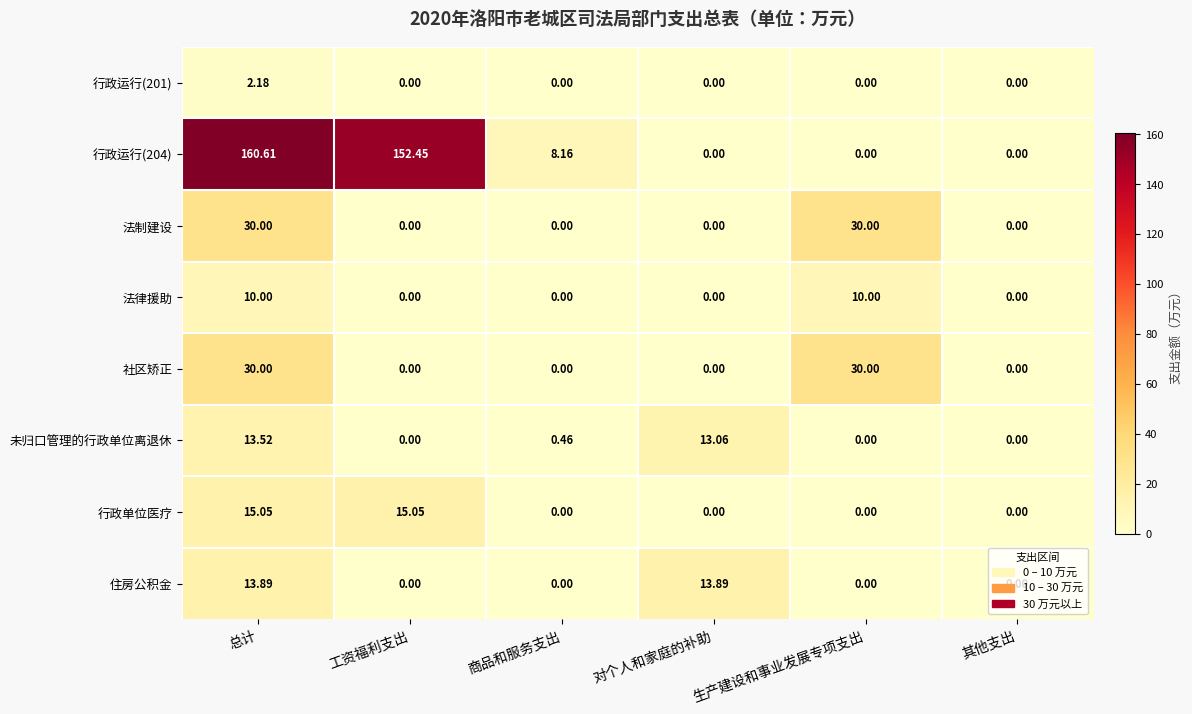

Which category has the highest value in the 行政运行(204) series?

总计